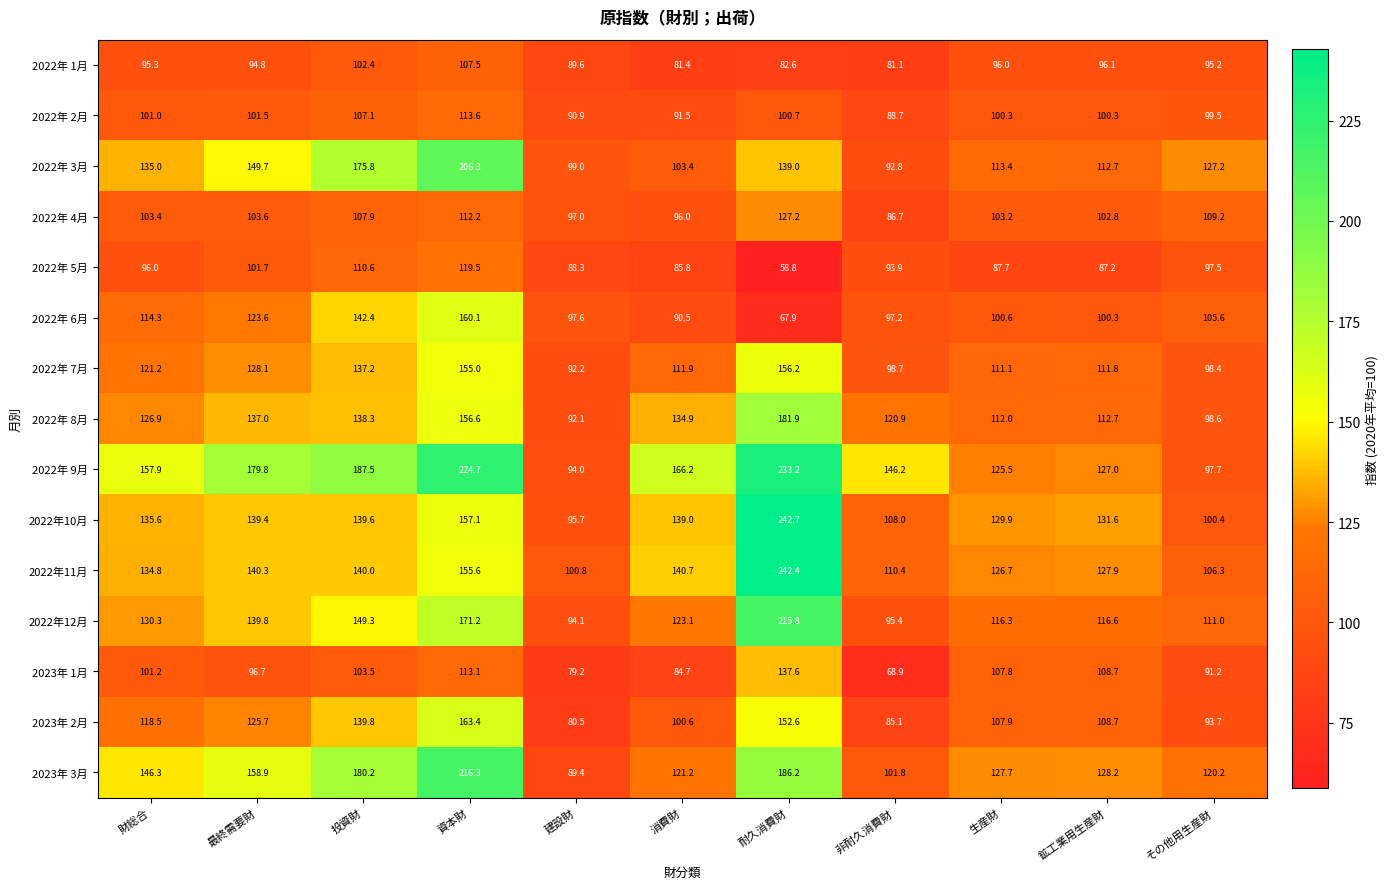

What is the sum of all 2022年11月 values?

1525.9